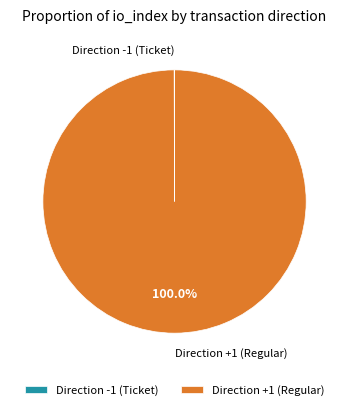

What is the largest slice in the pie chart?

Direction +1 (Regular)